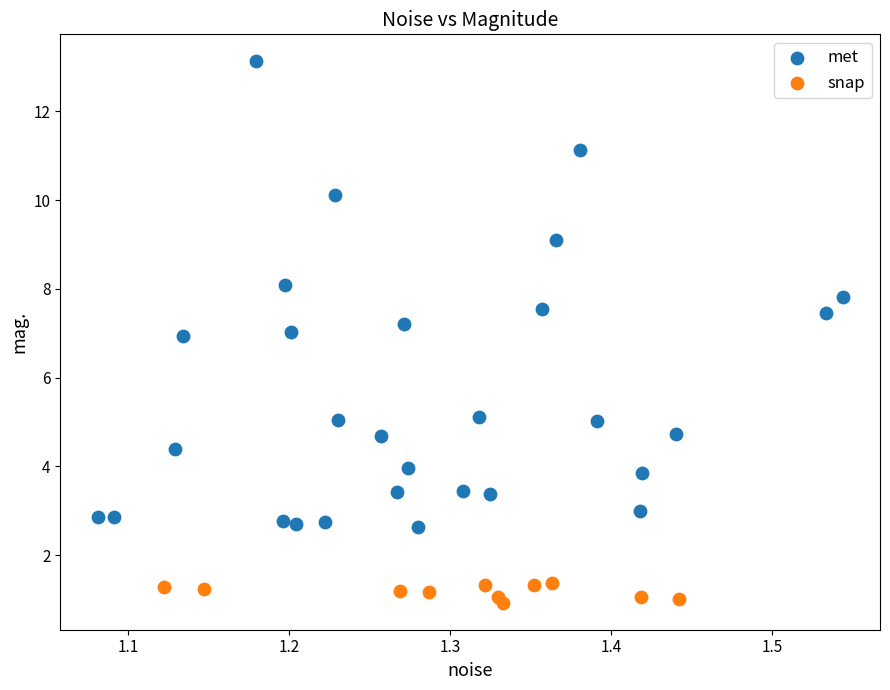

Which series reaches the minimum Y coordinate?

snap